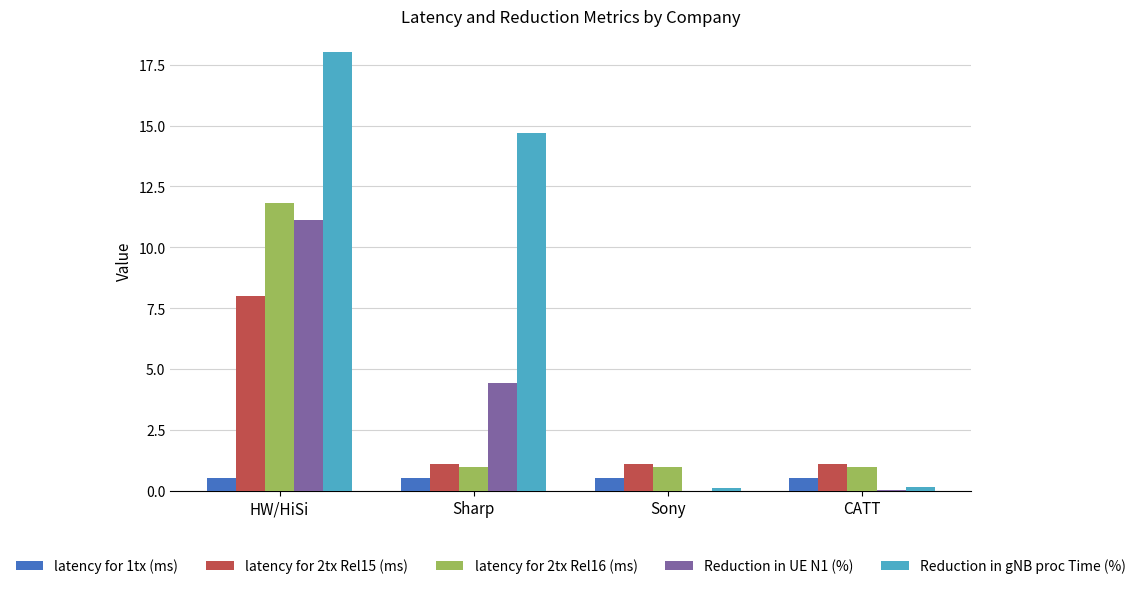

Which series has the largest total across all categories?

Reduction in gNB proc Time (%)